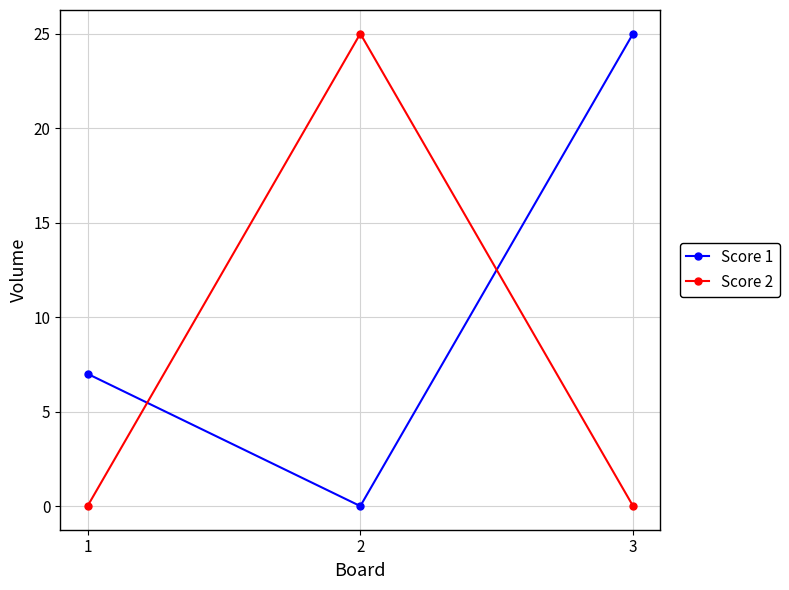

List the series in order of their overall mean, highest first.

Score 1, Score 2